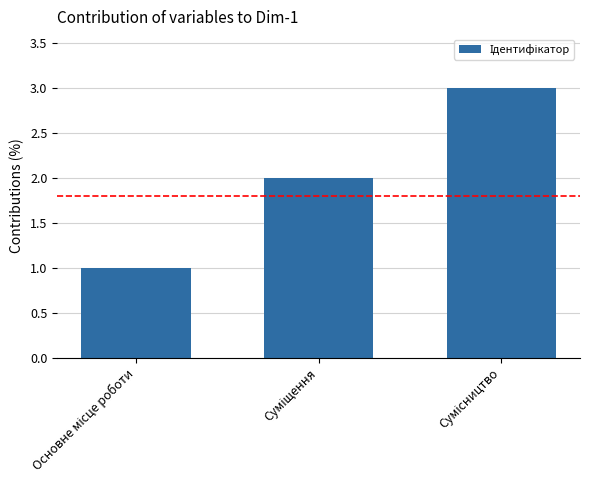

What is the greatest value displayed?

3